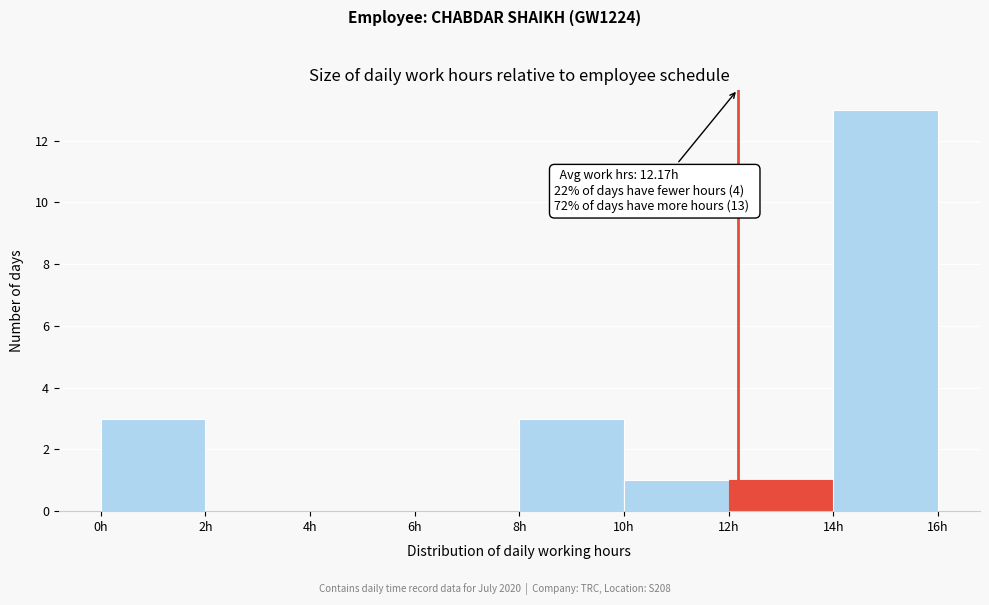

Over which range of the x-axis is the bar tallest?

14 to 16